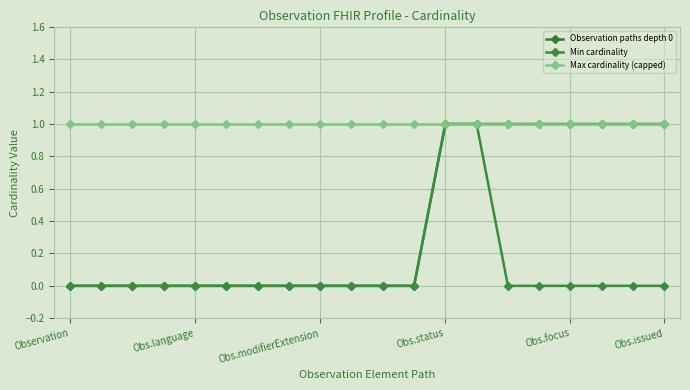

Reading left to right, transcribe all the data shown in this chart.

Observation paths depth 0: 0	0	0	0	0	0	0	0	0	0	0	0	1	1	1	1	1	1	1	1
Min cardinality: 0	0	0	0	0	0	0	0	0	0	0	0	1	1	0	0	0	0	0	0
Max cardinality (capped): 1	1	1	1	1	1	1	1	1	1	1	1	1	1	1	1	1	1	1	1